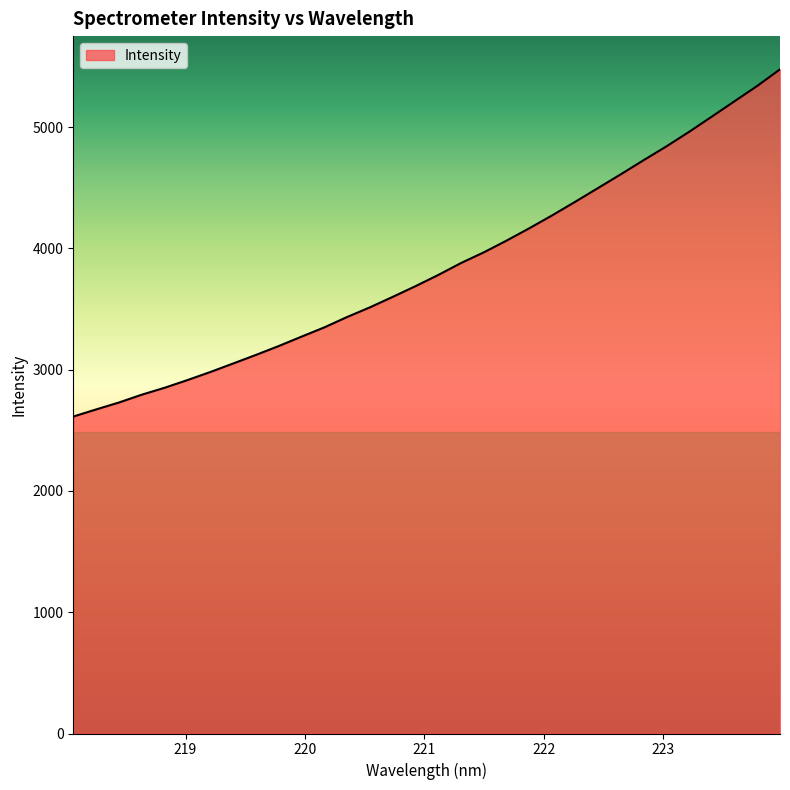

What is the smallest value displayed?

2613.3